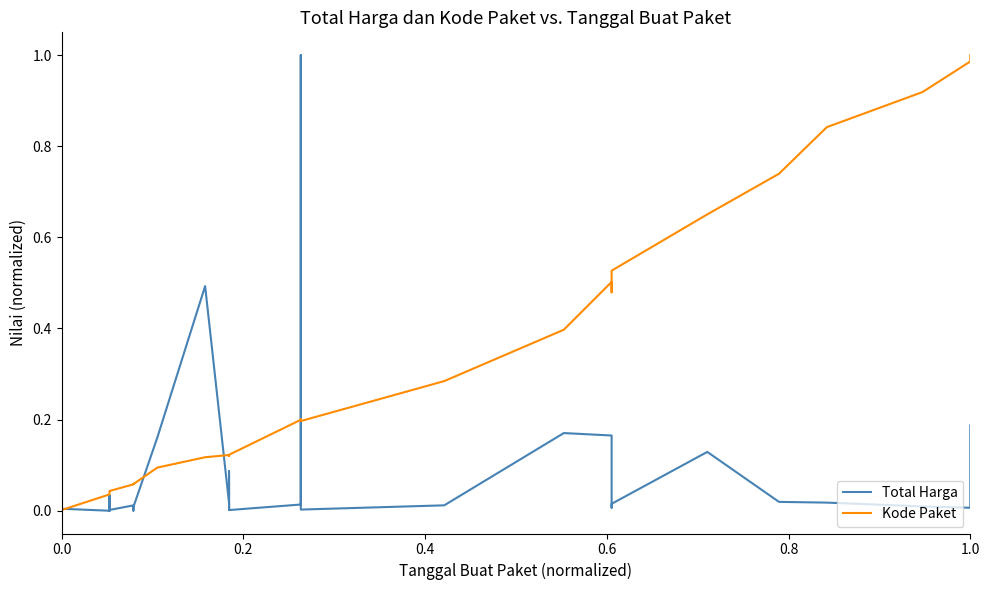

What is the greatest value displayed?

1.0